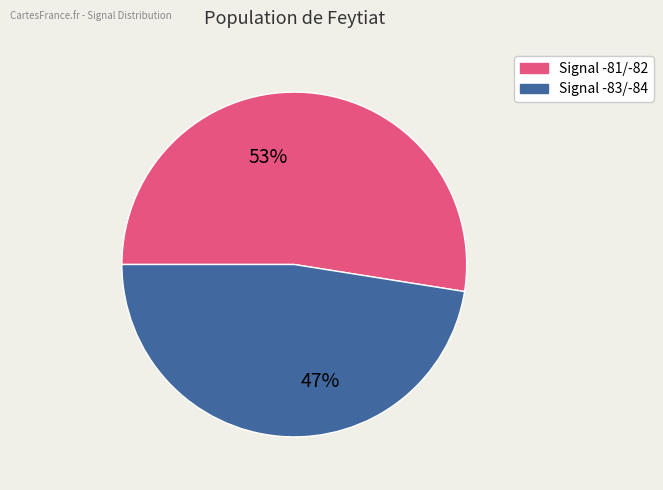

How many segments does this pie chart have?

2